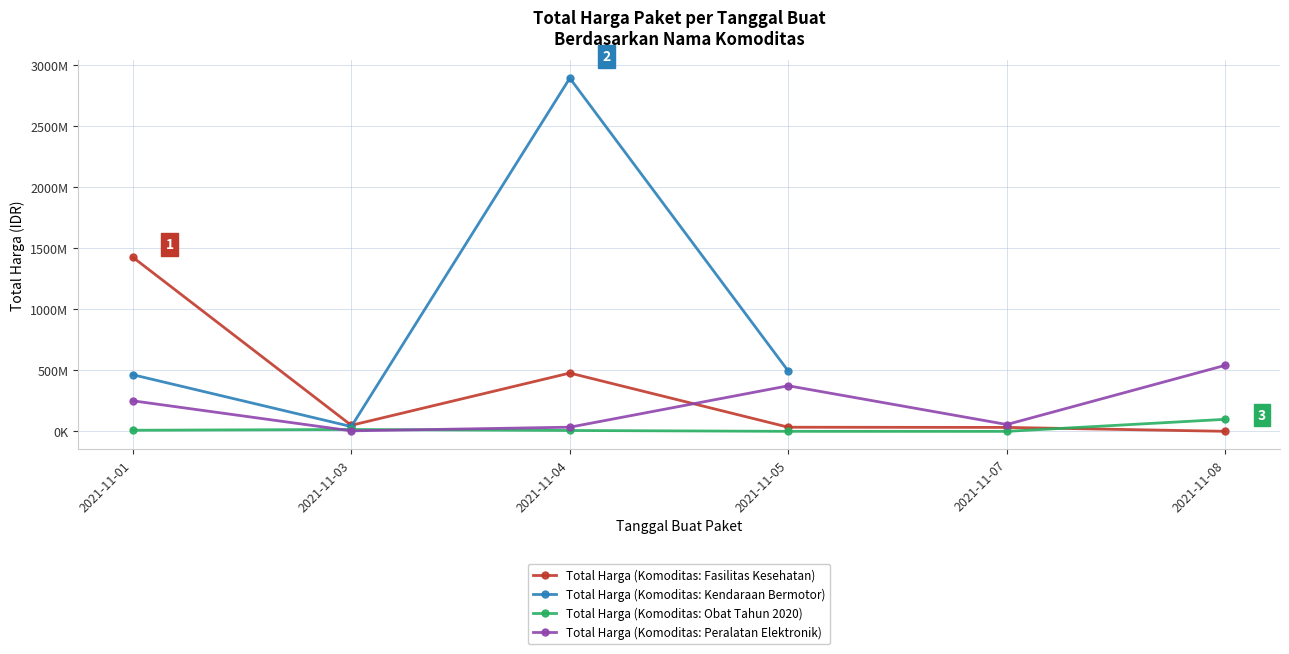

In Total Harga (Komoditas: Peralatan Elektronik), how many points are lower than both neighbors (excluding endpoints)?

2